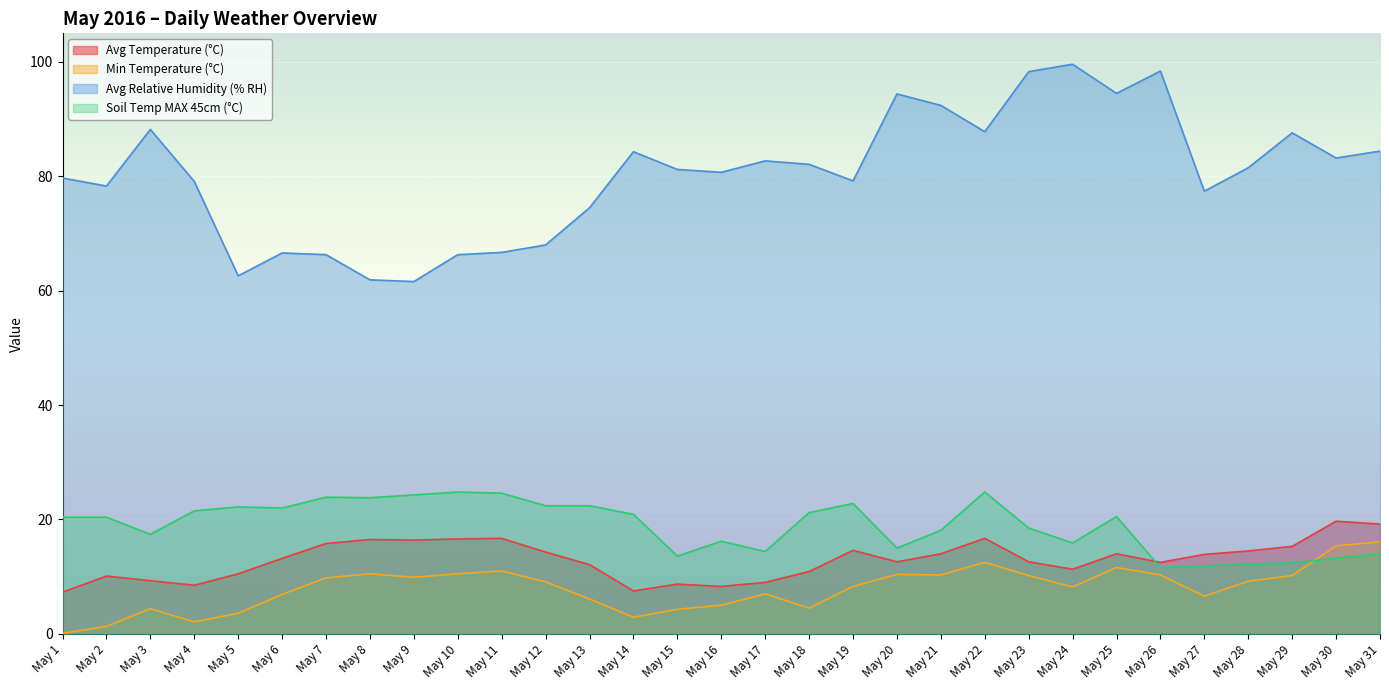

Where is the first local maximum for Avg Relative Humidity (% RH)?

May 3